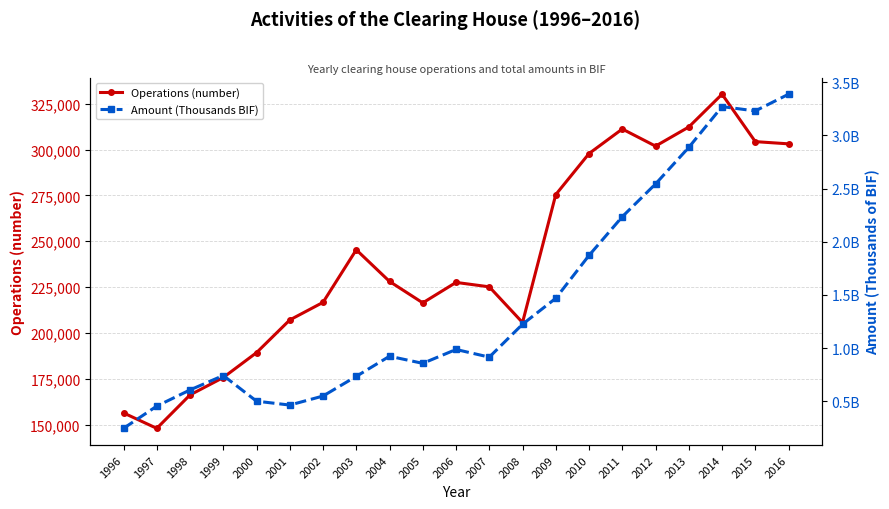

Is this an area chart (filled region under the line)?

No